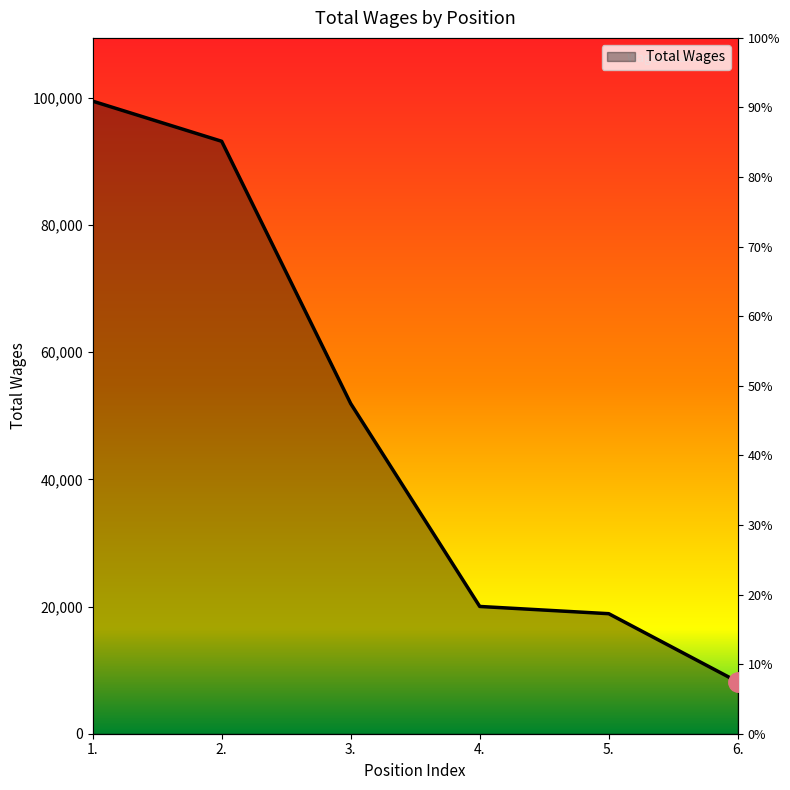

Which category has the highest value across all series?

1.